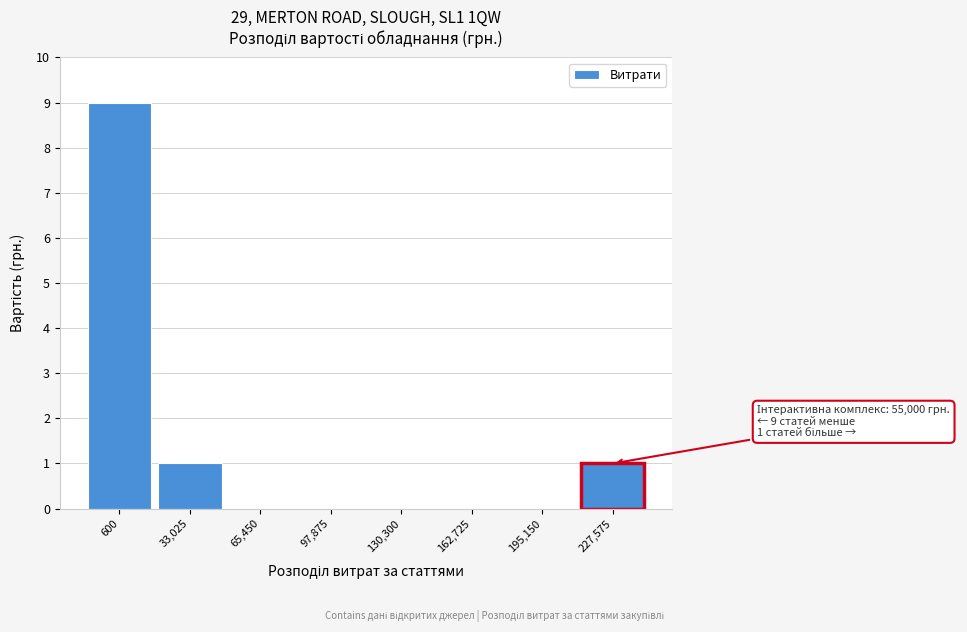

Reading left to right, transcribe all the data shown in this chart.

600=9	33,025=1	65,450=0	97,875=0	130,300=0	162,725=0	195,150=0	227,575=1